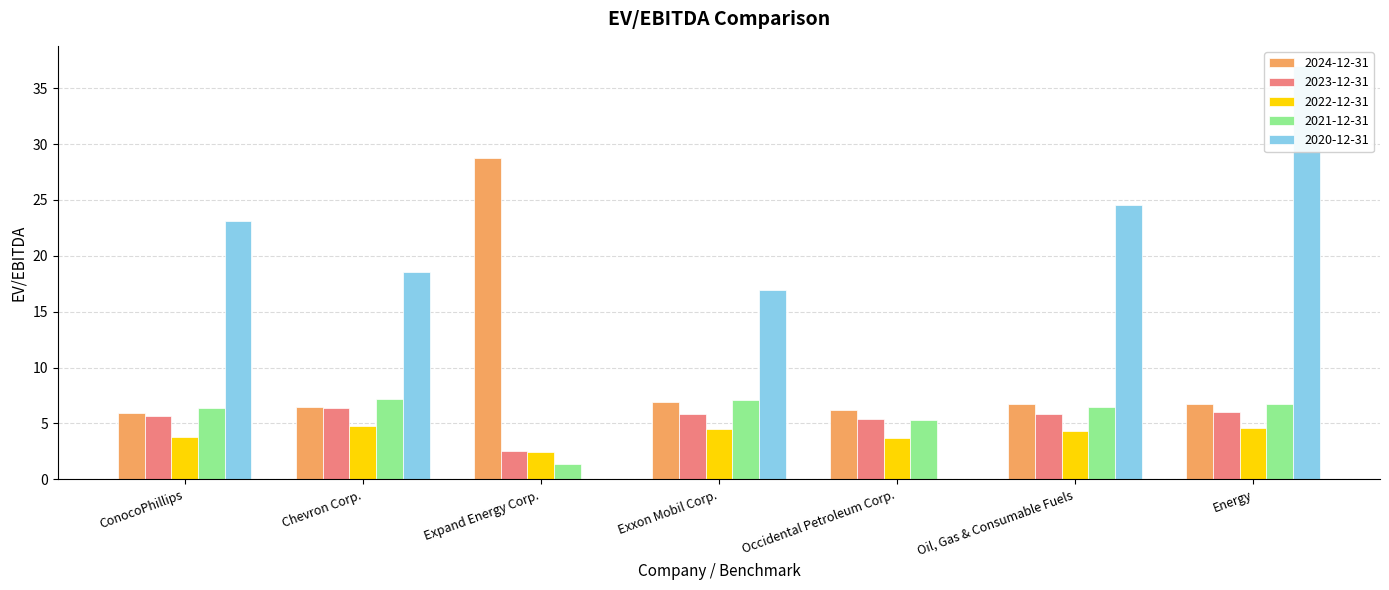

Which series has the largest range (max minus min)?

2020-12-31